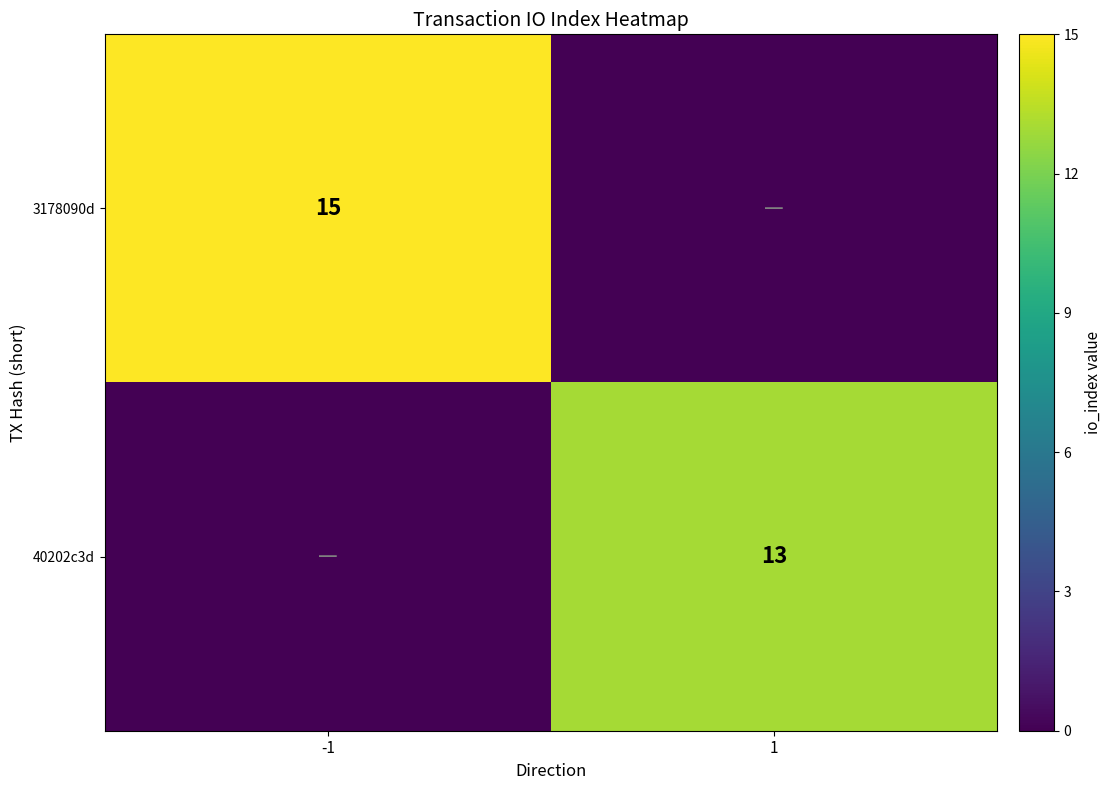

Count the number of categories in the chart.

2